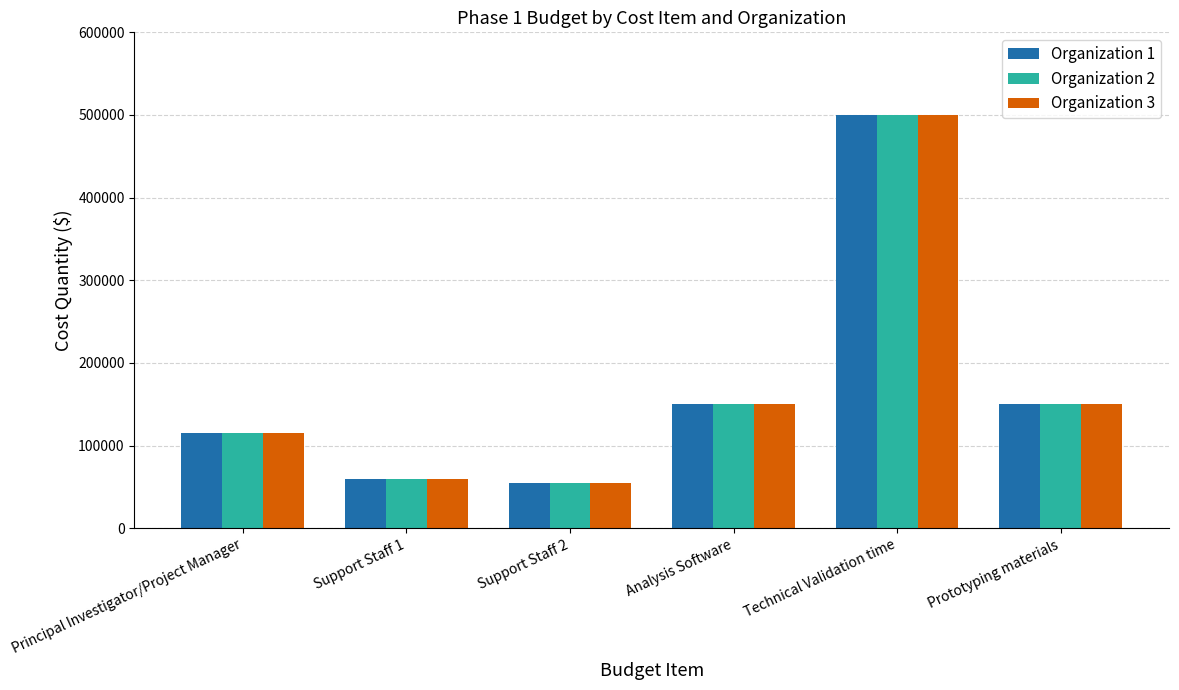

At which label does Organization 1 reach its peak?

Technical Validation time